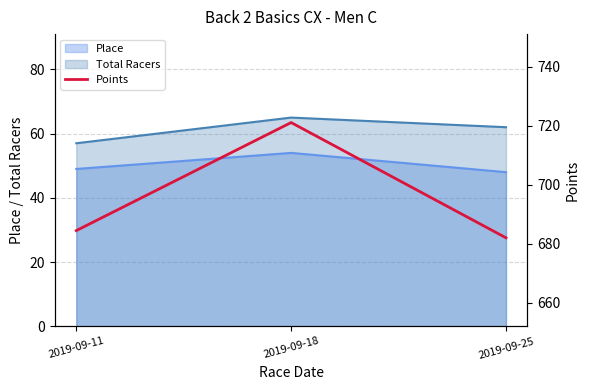

Where is Total Racers nearest to the value 61?

2019-09-25